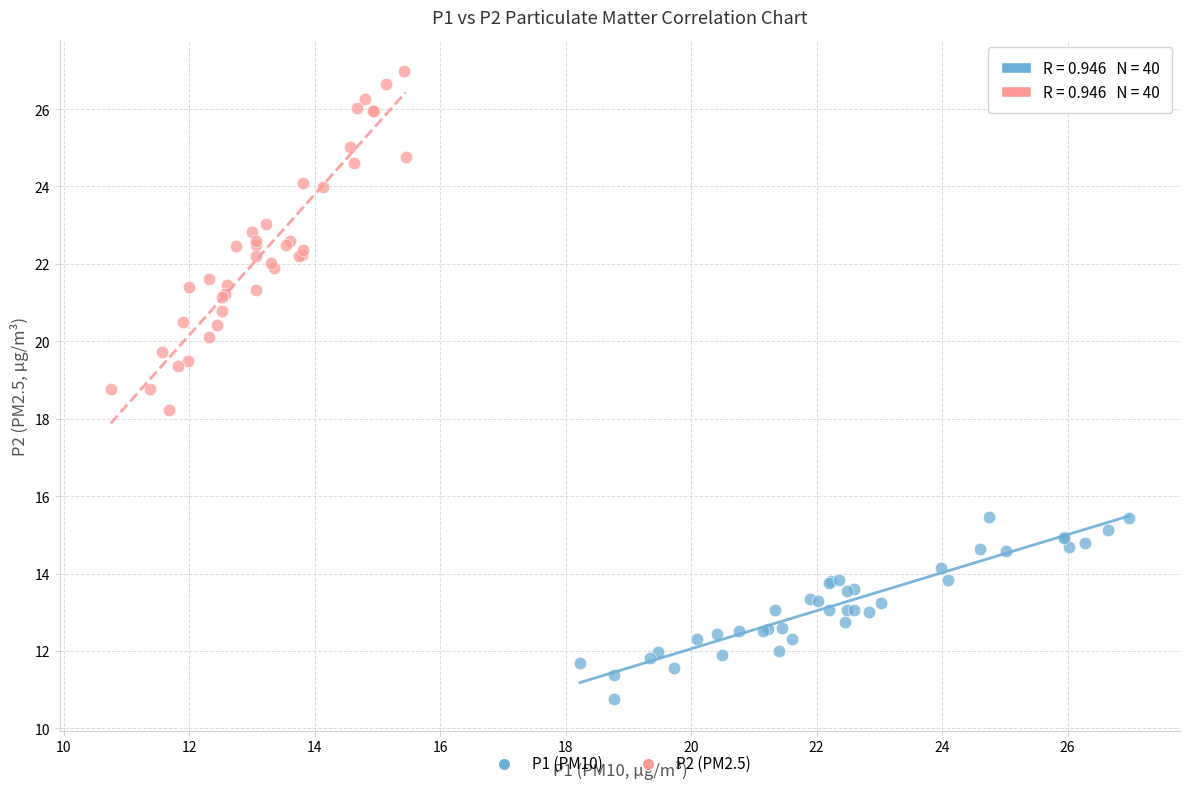

Which series contains the lowest Y value?

P1 (PM10)